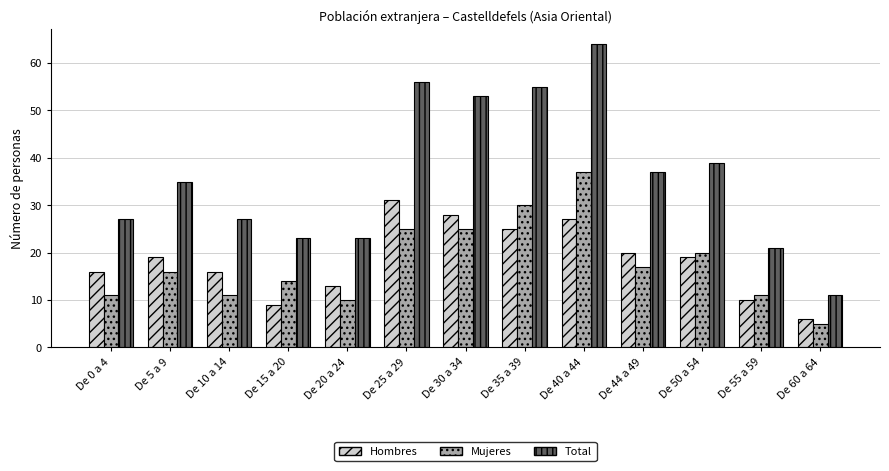

Reading left to right, transcribe all the data shown in this chart.

Hombres: 16	19	16	9	13	31	28	25	27	20	19	10	6
Mujeres: 11	16	11	14	10	25	25	30	37	17	20	11	5
Total: 27	35	27	23	23	56	53	55	64	37	39	21	11